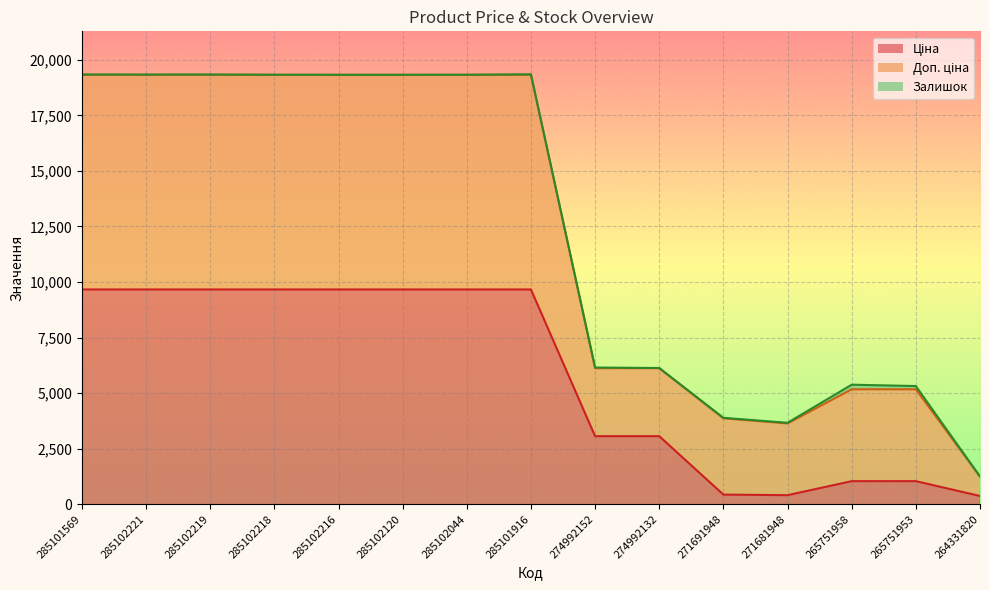

Where is Доп. ціна nearest to the value 10296?

274992152